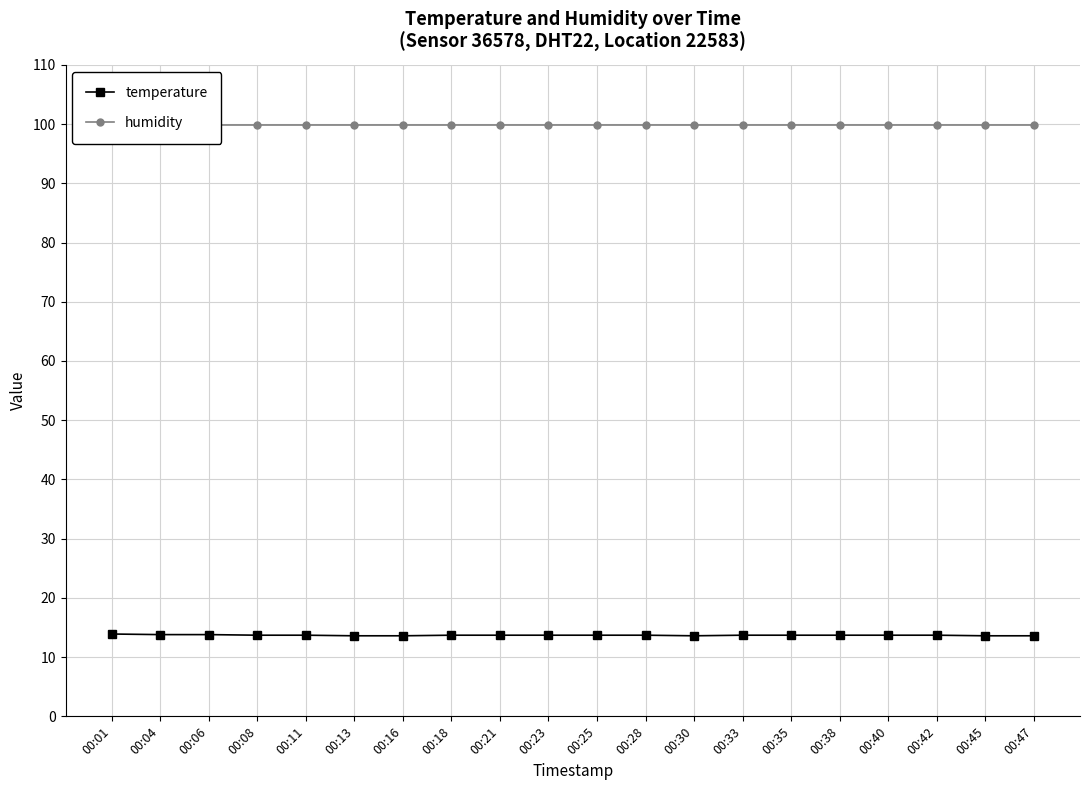

Reading left to right, list all the values displayed in this chart.

temperature: 13.9	13.8	13.8	13.7	13.7	13.6	13.6	13.7	13.7	13.7	13.7	13.7	13.6	13.7	13.7	13.7	13.7	13.7	13.6	13.6
humidity: 99.9	99.9	99.9	99.9	99.9	99.9	99.9	99.9	99.9	99.9	99.9	99.9	99.9	99.9	99.9	99.9	99.9	99.9	99.9	99.9